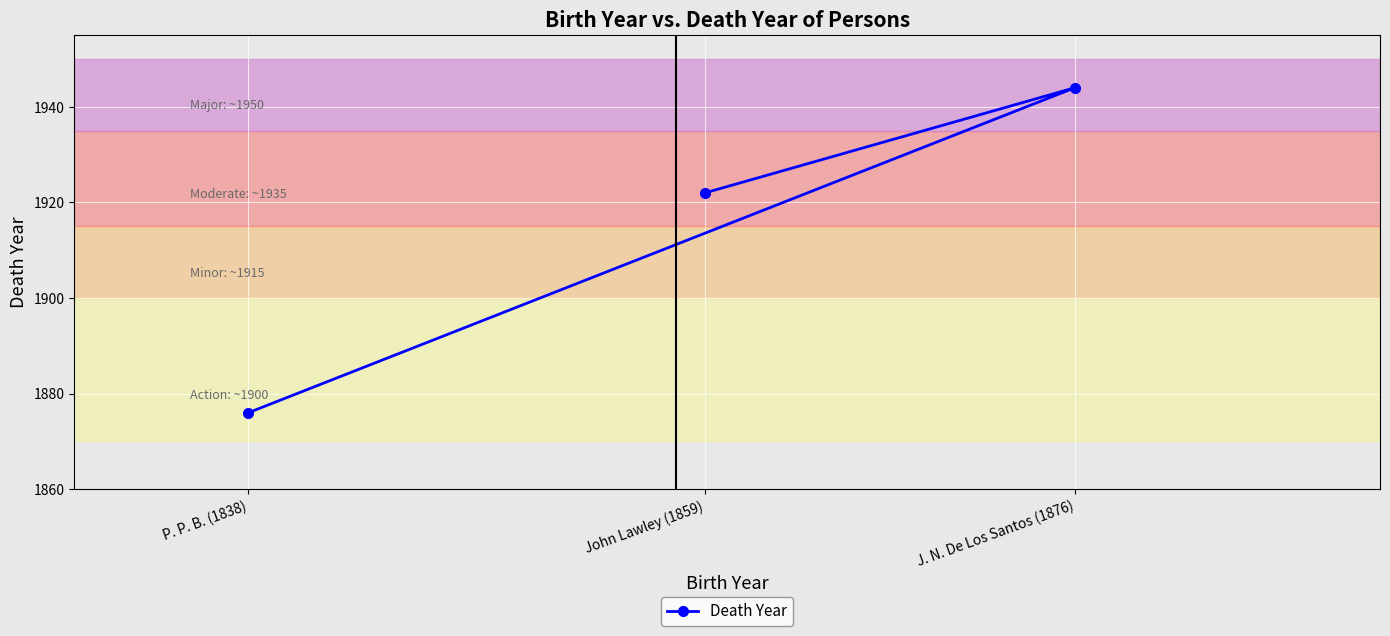

Reading left to right, what are all the values shown in this chart?

P. P. B. (1838)=1876	John Lawley (1859)=1922	J. N. De Los Santos (1876)=1944